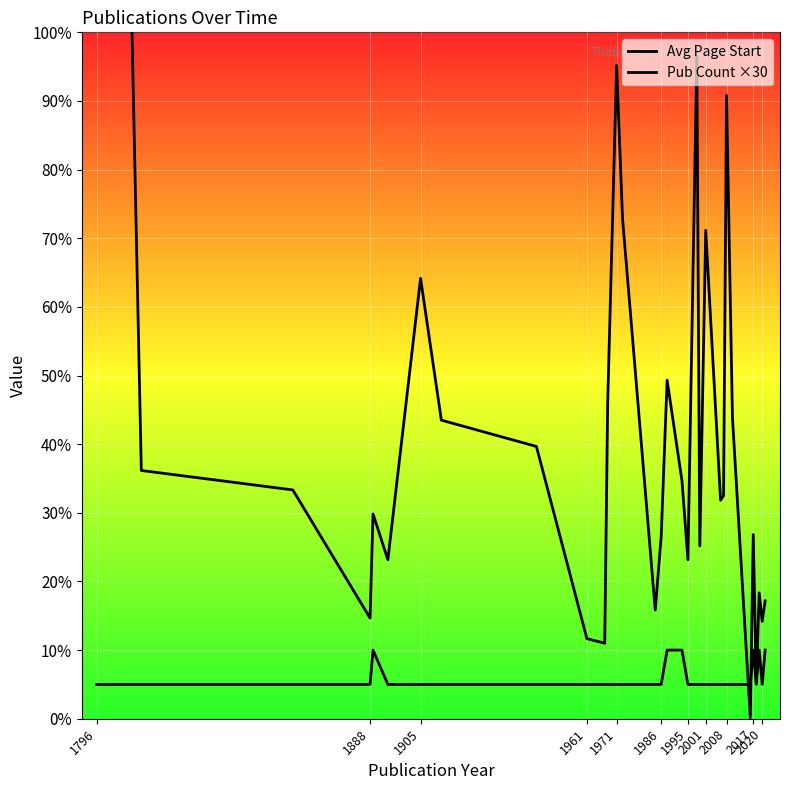

What is the average value of the Avg Page Start series?

279